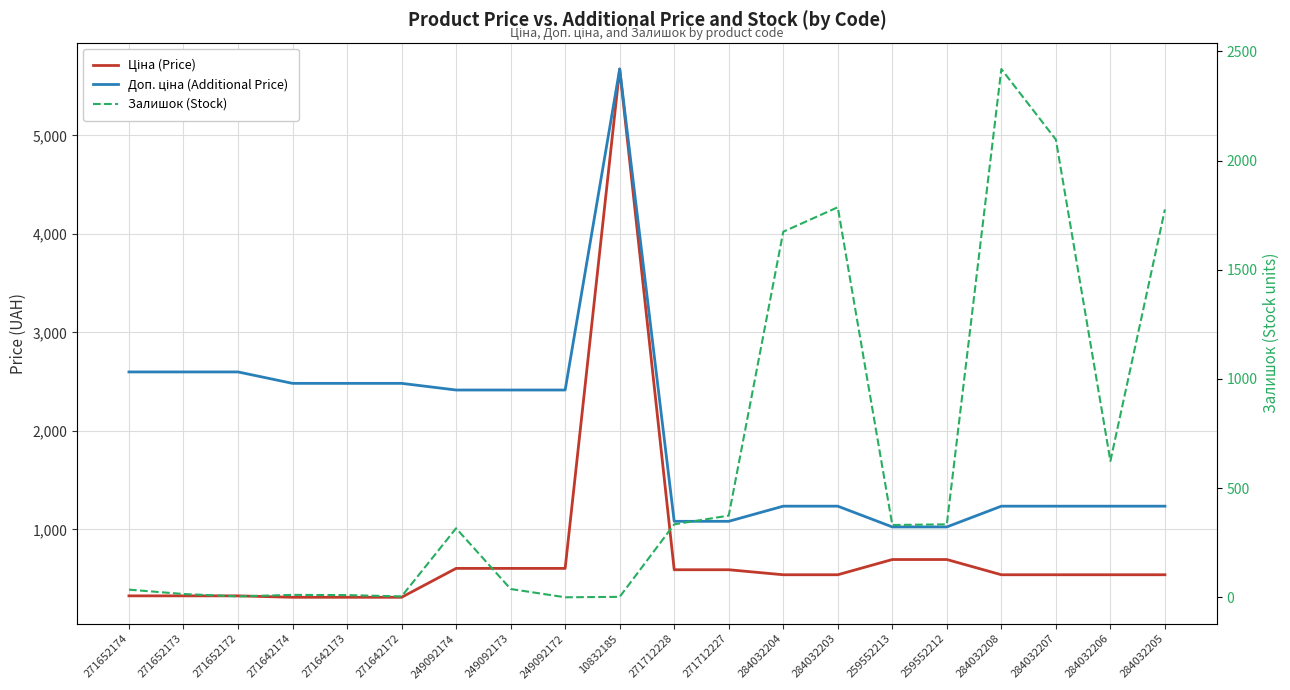

Reading right to left, transcribe all the data shown in this chart.

Ціна (Price): 539.0	539.0	539.0	539.0	693.7	693.7	539.0	539.0	589.9	589.9	5673.8	603.7	603.7	603.7	310.3	310.3	310.3	324.8	324.8	324.8
Доп. ціна (Additional Price): 1235.4	1235.4	1235.4	1235.4	1024.6	1024.6	1235.4	1235.4	1081.7	1081.7	5673.8	2414.8	2414.8	2414.8	2482.4	2482.4	2482.4	2598.3	2598.3	2598.3
Залишок (Stock): 1776.0	624.0	2096.0	2419.0	334.0	331.0	1786.0	1674.0	374.0	334.0	2.0	0.0	38.0	316.0	4.0	10.0	11.0	4.0	15.0	35.0